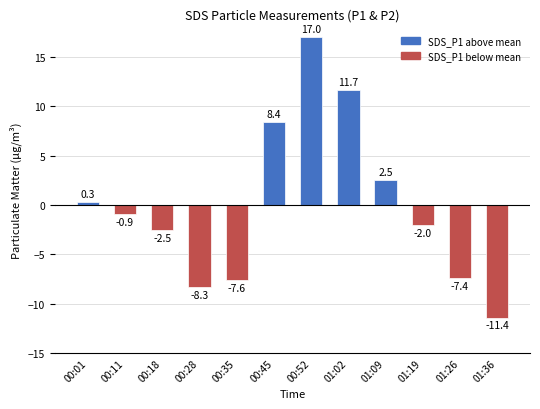

What is the sum of the values at 00:35 and 00:01?

-7.3